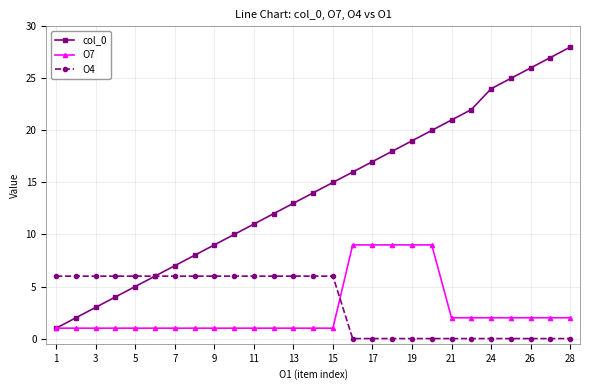

Count the number of data series in this chart.

3